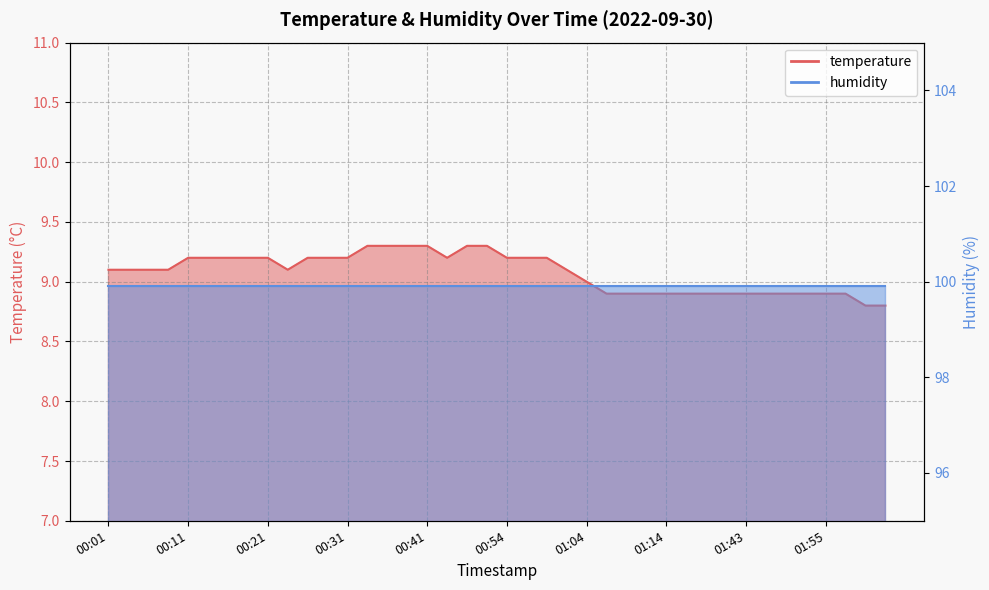

What is the change in value from 00:19 to 00:41?

+0.1